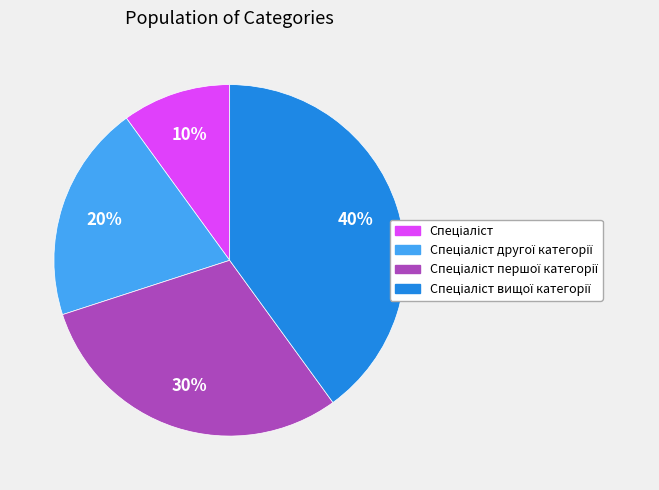

Is there any slice that represents more than half of the pie?

No